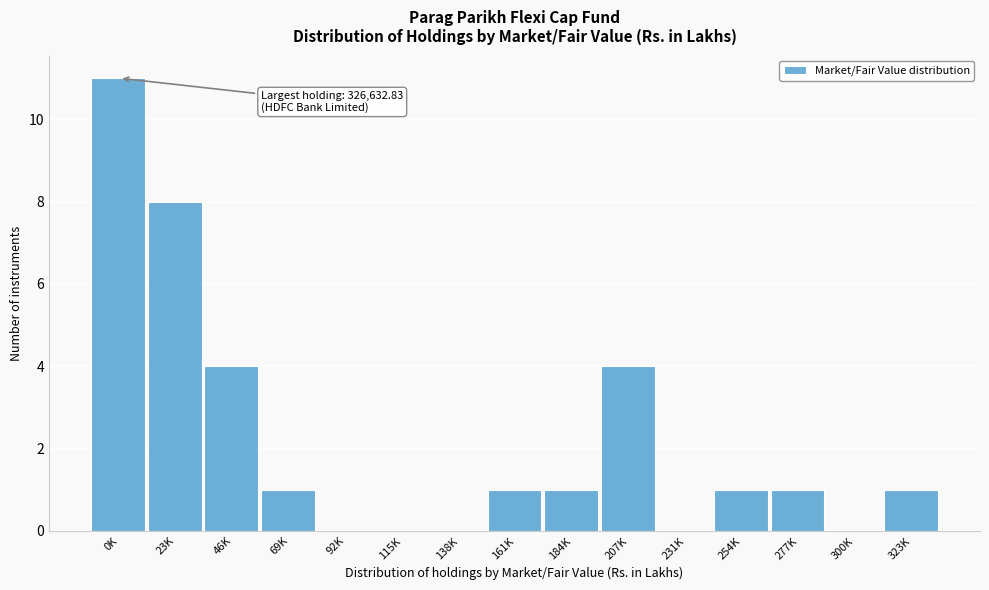

Reading left to right, list all the values displayed in this chart.

0K=11	23K=8	46K=4	69K=1	92K=0	115K=0	138K=0	161K=1	184K=1	207K=4	231K=0	254K=1	277K=1	300K=0	323K=1